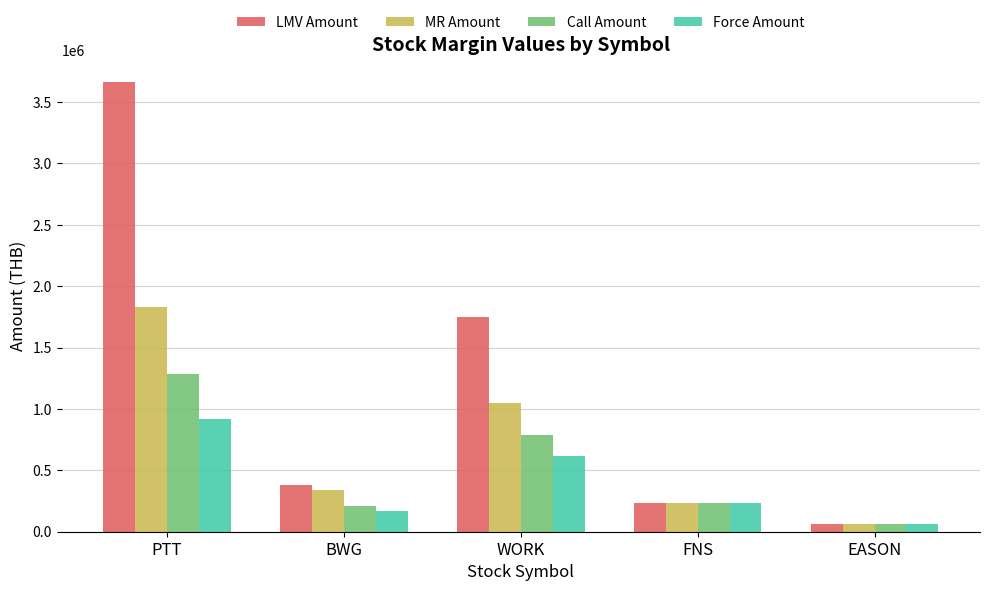

What is the greatest value displayed?

3663000.0